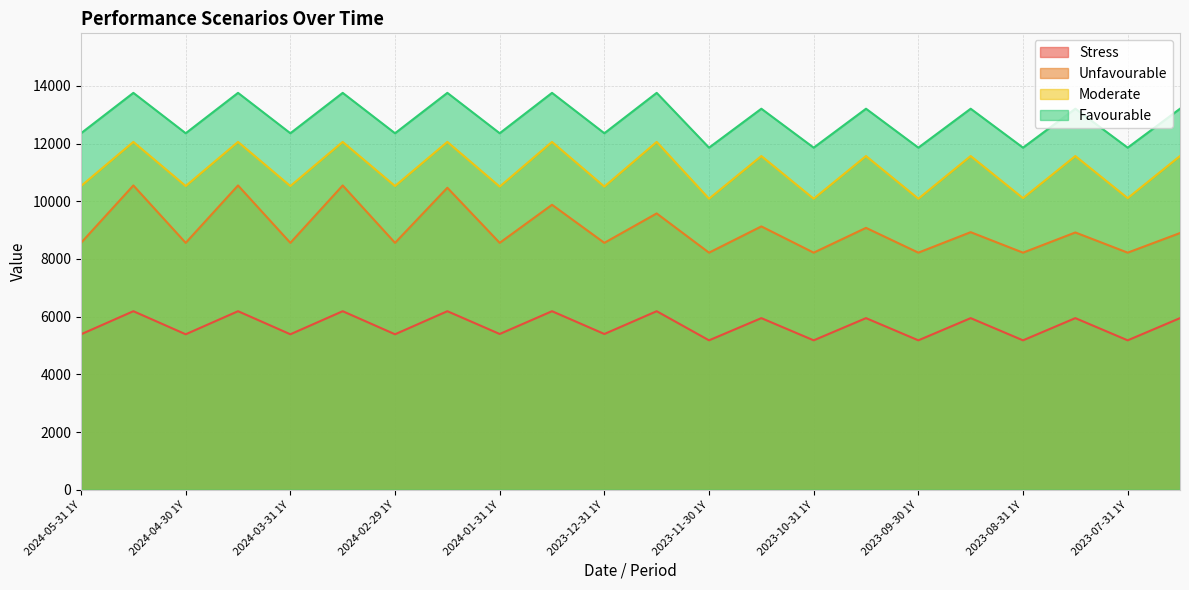

How many lines are shown in the chart?

4